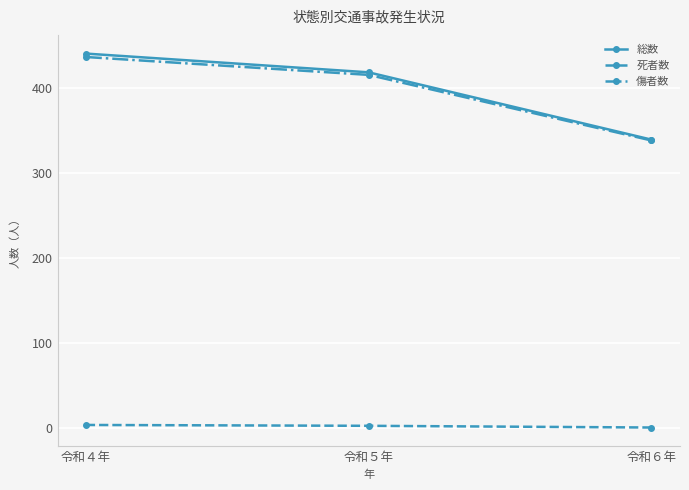

Where is 傷者数 nearest to the value 387?

令和５年